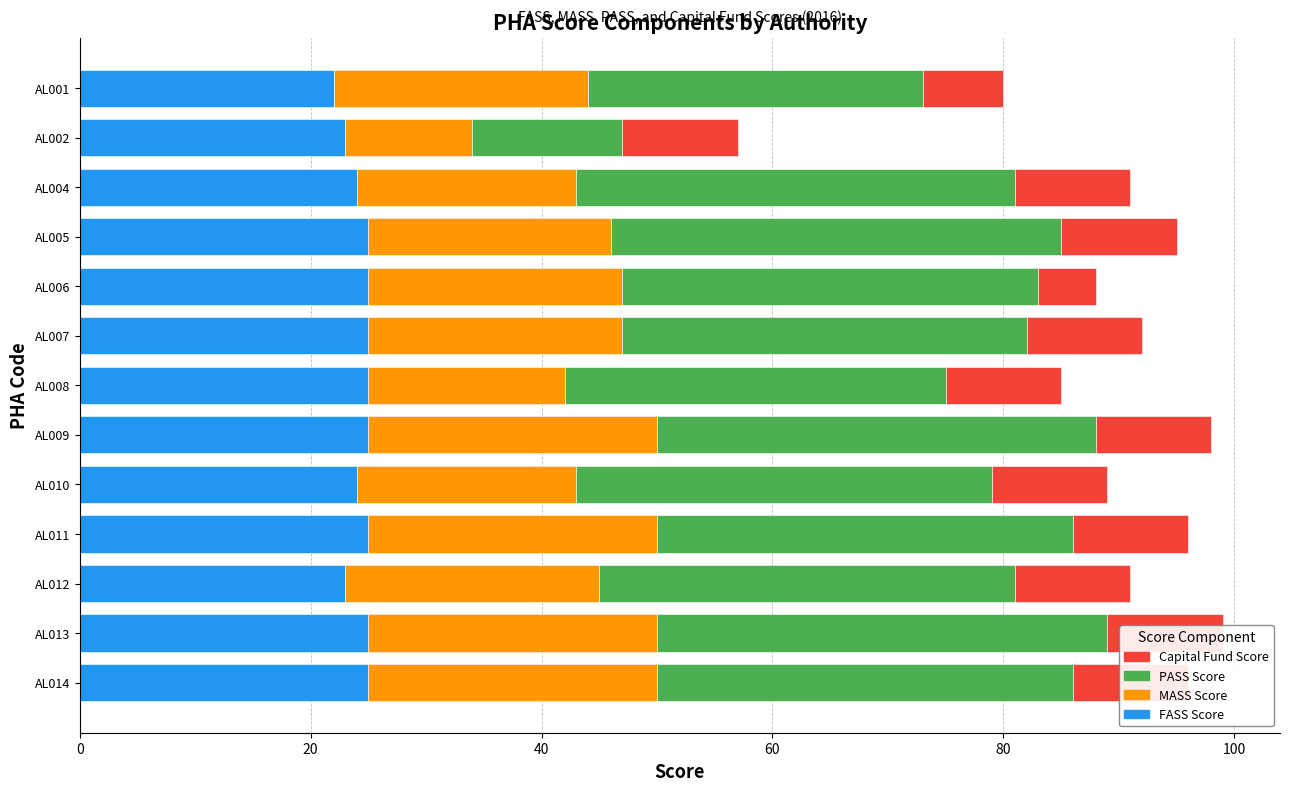

Rank the series at AL005 from lowest to highest value.

Capital Fund Score, MASS Score, FASS Score, PASS Score